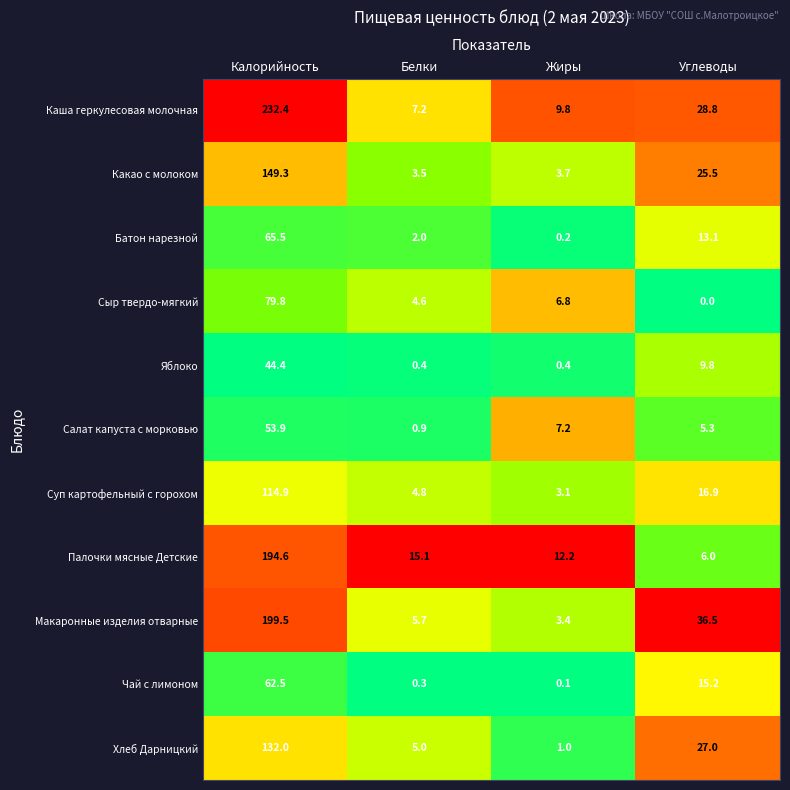

Which series changed the most between Калорийность and Углеводы?

Каша геркулесовая молочная